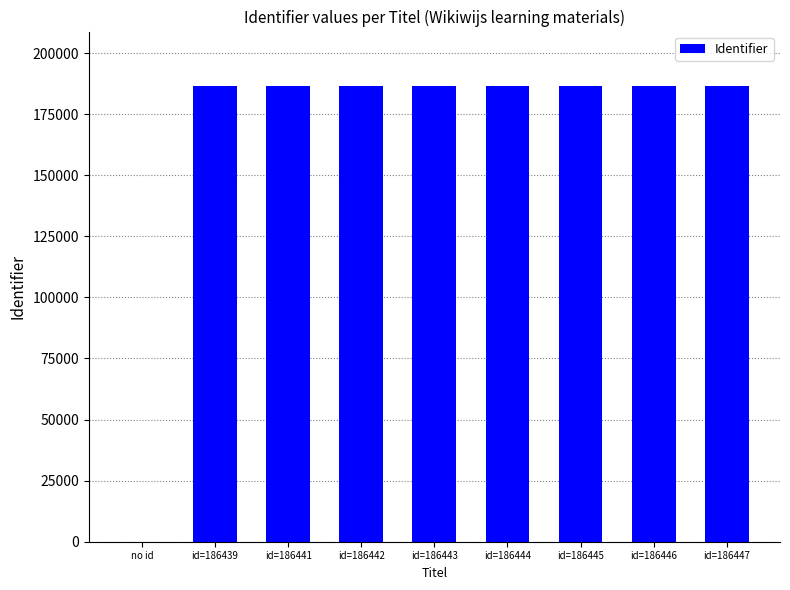

Read the value at id=186446, to the nearest 100.

186400